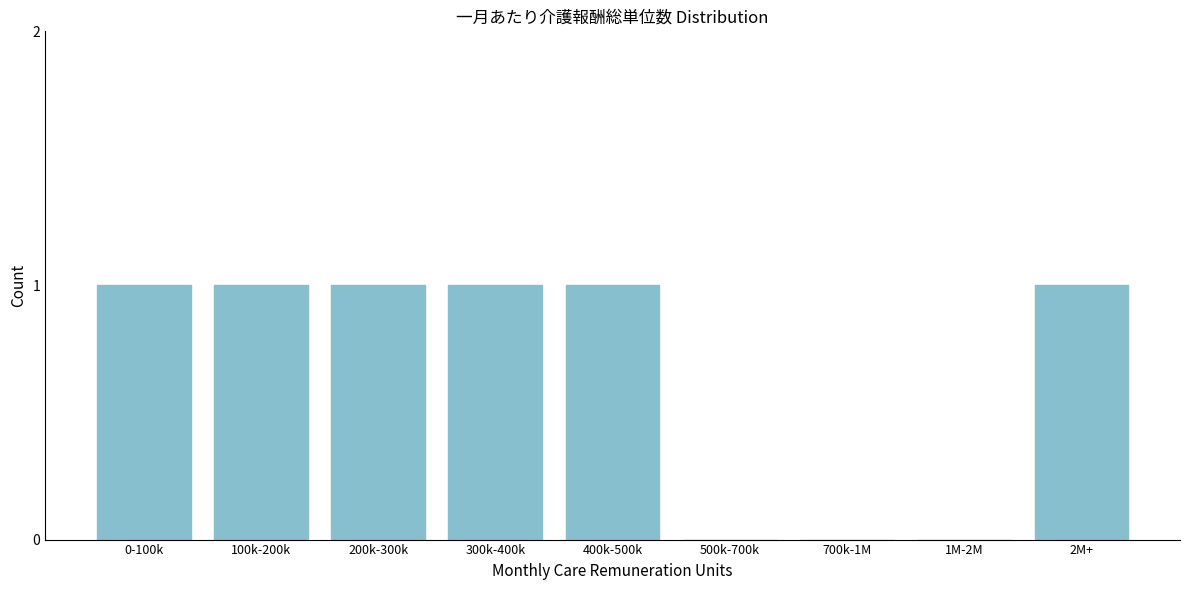

Reading left to right, extract all data points from this chart.

0-100k=1	100k-200k=1	200k-300k=1	300k-400k=1	400k-500k=1	500k-700k=0	700k-1M=0	1M-2M=0	2M+=1